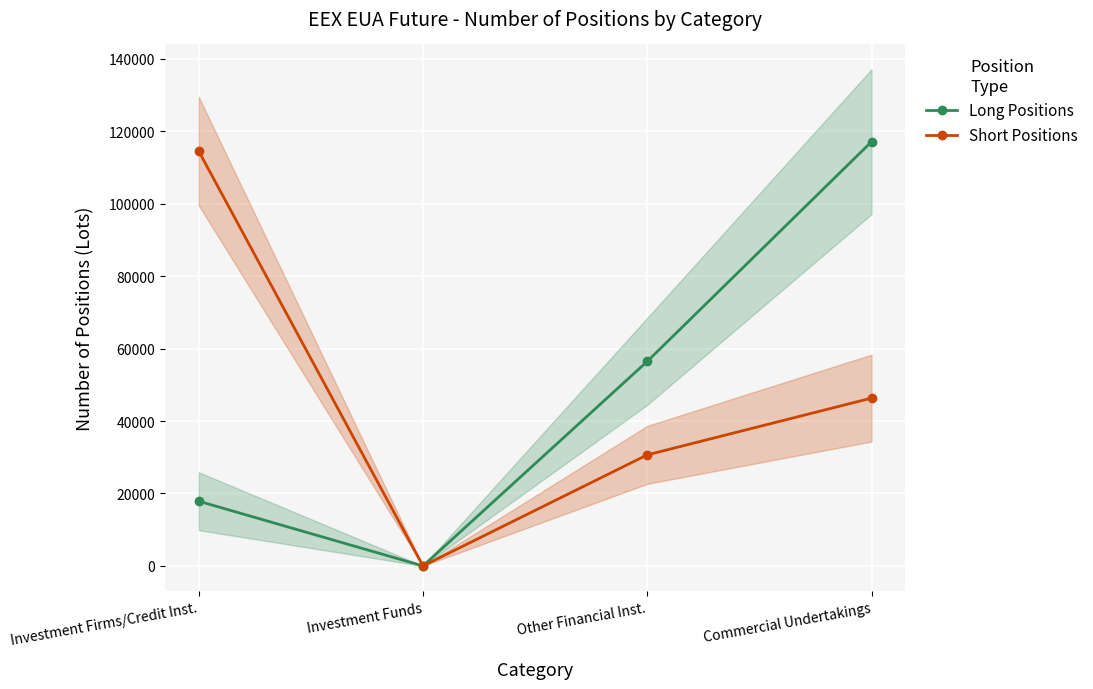

True or false: Long Positions and Short Positions cross at least once.

False